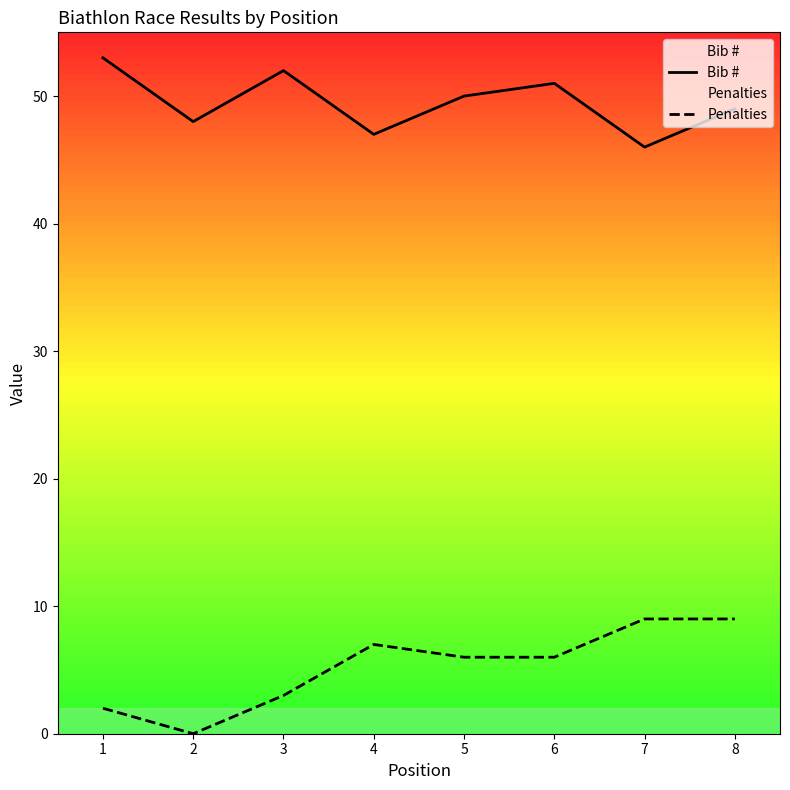

Does the chart have visible grid lines?

No